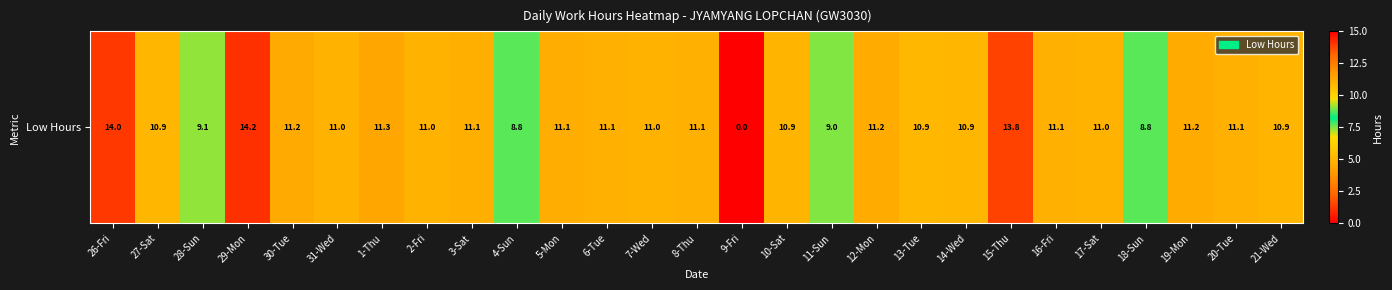

Reading left to right, extract all data points from this chart.

26-Fri=14.0	27-Sat=10.9	28-Sun=9.1	29-Mon=14.2	30-Tue=11.2	31-Wed=11.0	1-Thu=11.3	2-Fri=11.0	3-Sat=11.1	4-Sun=8.8	5-Mon=11.1	6-Tue=11.1	7-Wed=11.0	8-Thu=11.1	9-Fri=0.0	10-Sat=10.9	11-Sun=9.0	12-Mon=11.2	13-Tue=10.9	14-Wed=10.9	15-Thu=13.8	16-Fri=11.1	17-Sat=11.0	18-Sun=8.8	19-Mon=11.2	20-Tue=11.1	21-Wed=10.9